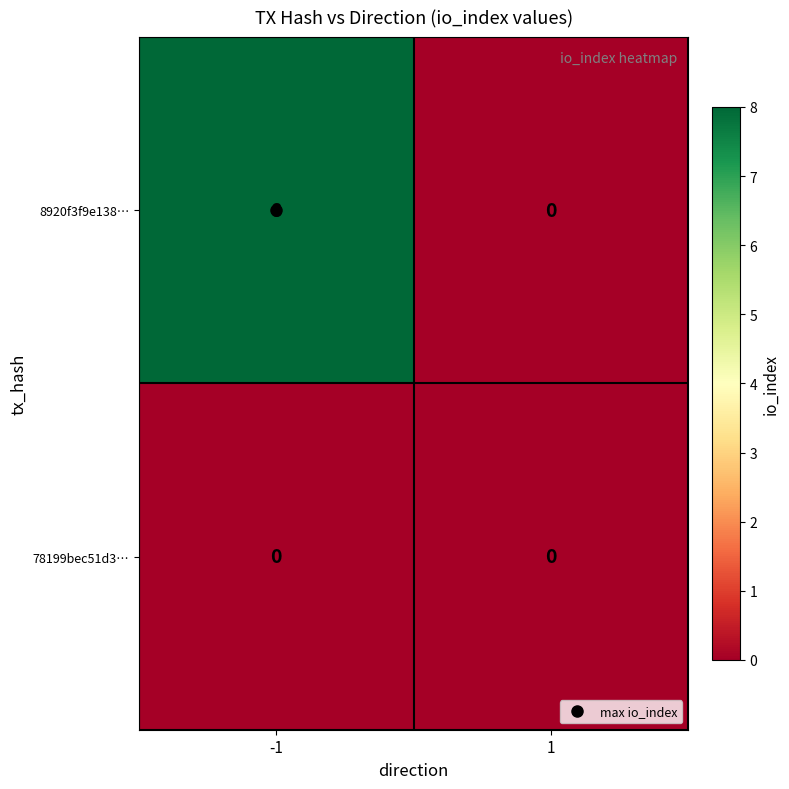

List the series in order of their peak value, lowest first.

78199bec51d3…, 8920f3f9e138…